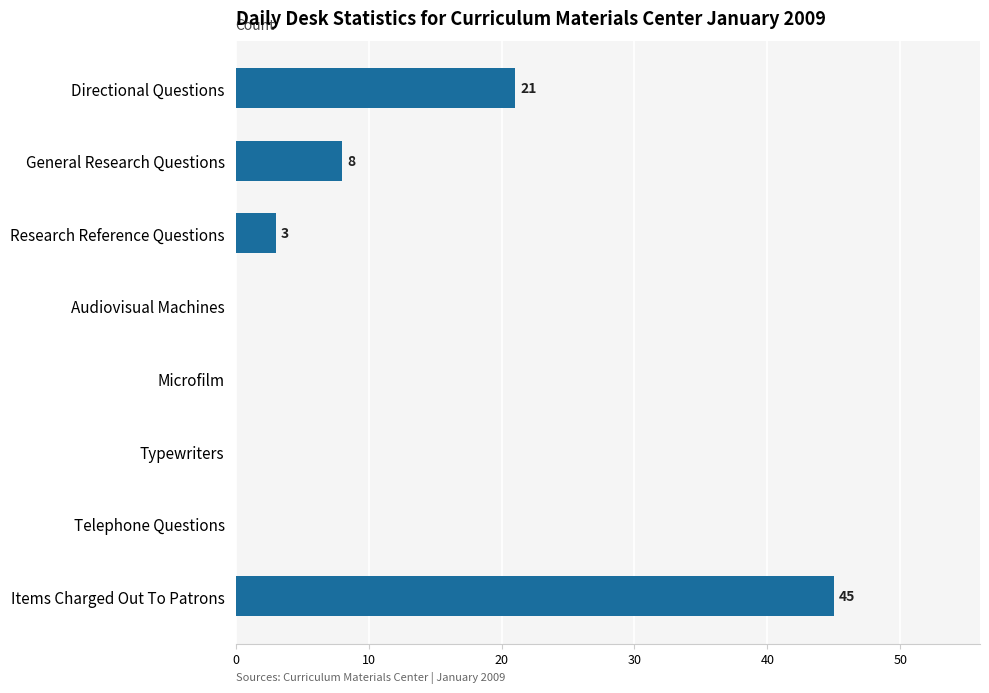

Where is the data nearest to the value 22?

Directional Questions